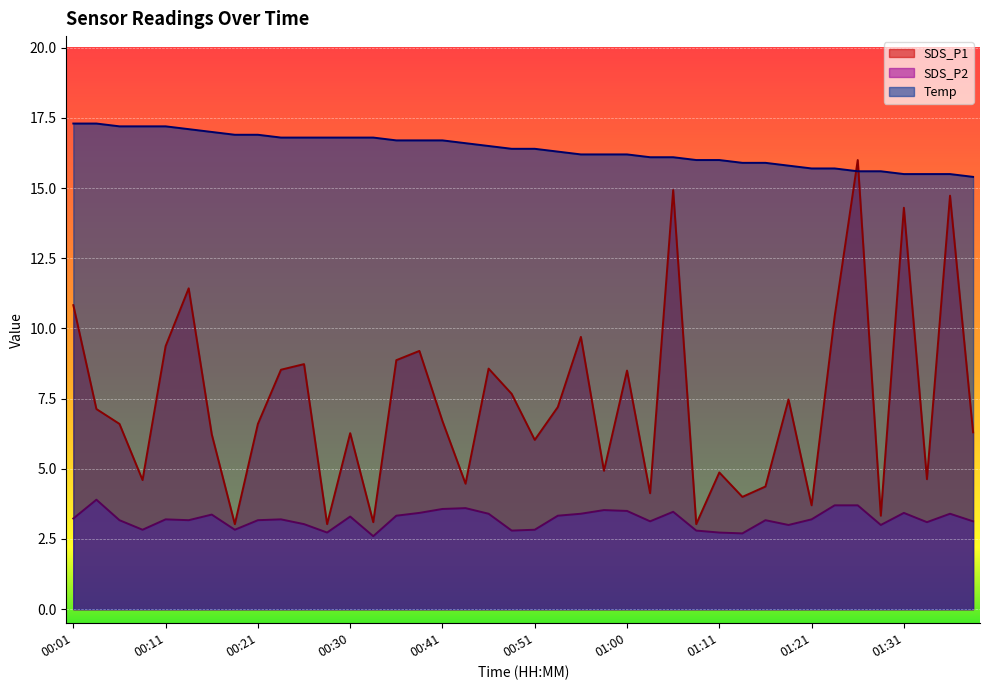

Between 00:53 and 01:39, which series saw the biggest shift?

SDS_P1